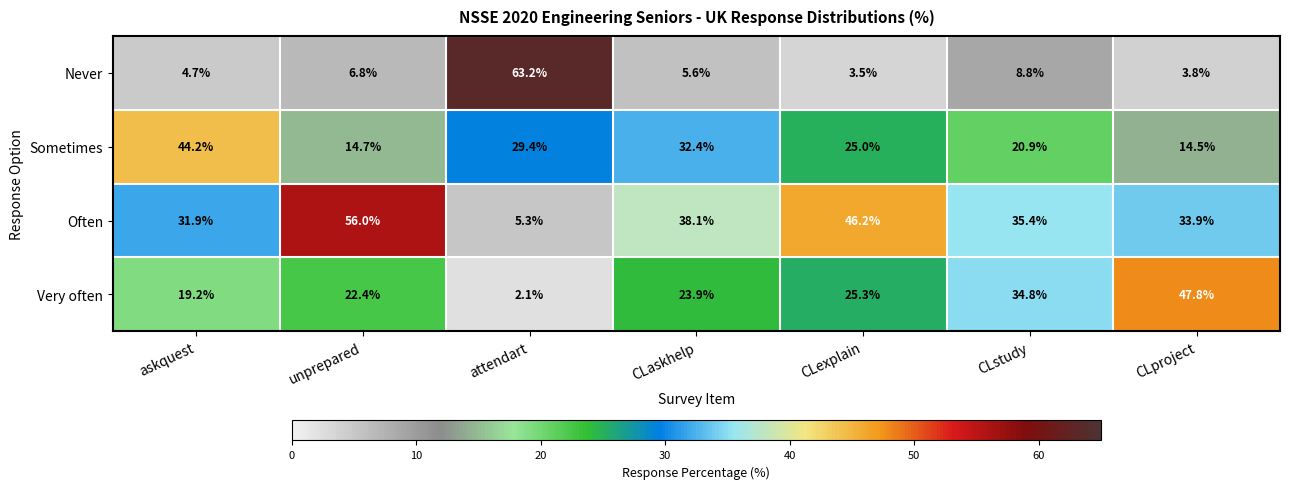

How many series are shown in this chart?

4